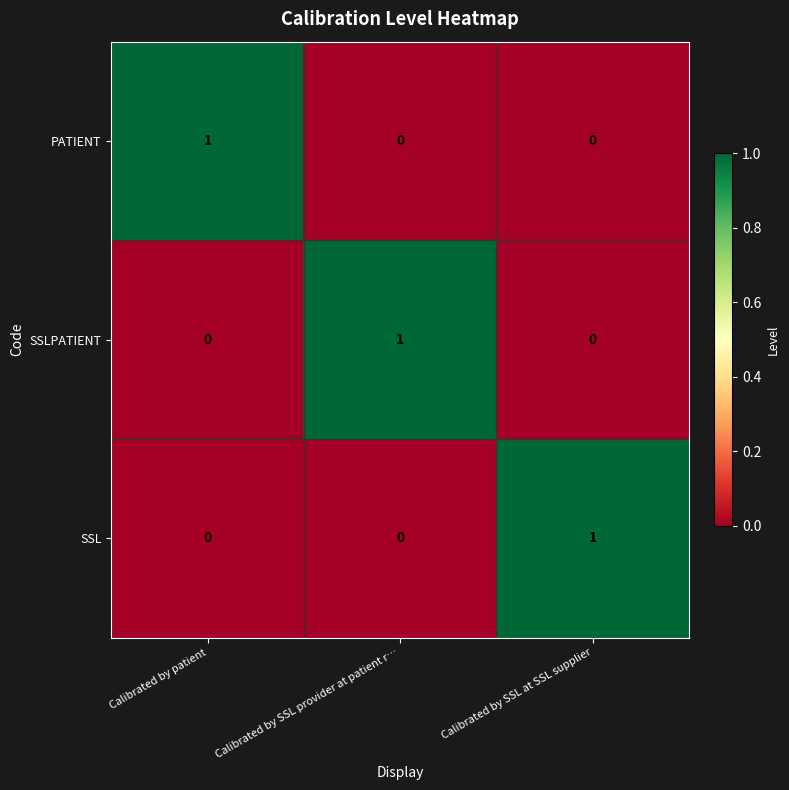

At how many categories does at least one series exceed 0?

3